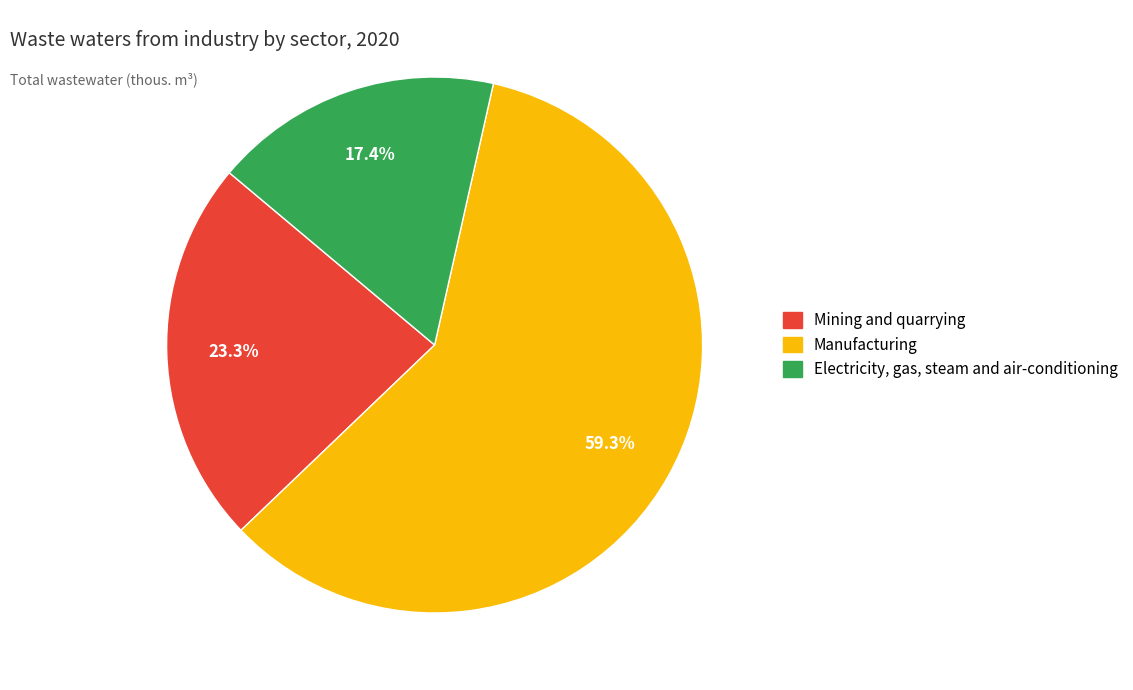

Which category has the smallest portion of the pie?

Electricity, gas, steam and air-conditioning